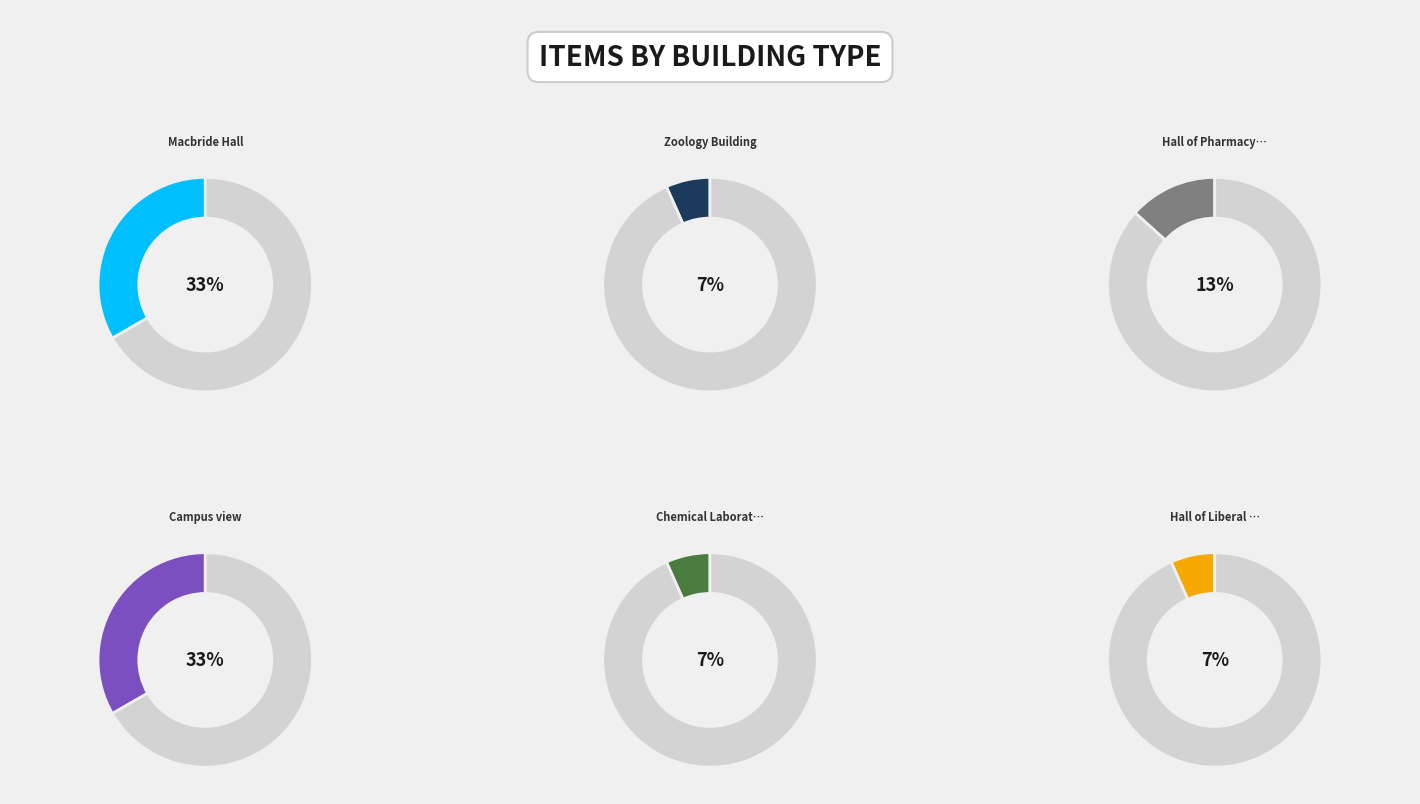

What is the total percentage of Hall of Pharmacy and Chemistry and Zoology Building?

20.0%